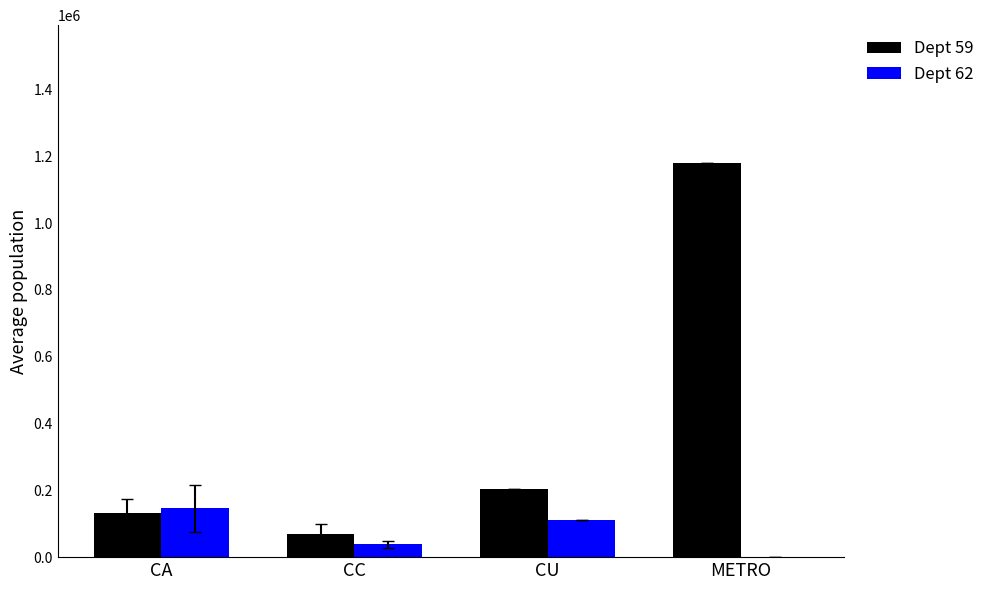

Is it true that Dept 59 equals 330749.3 at CU?

False